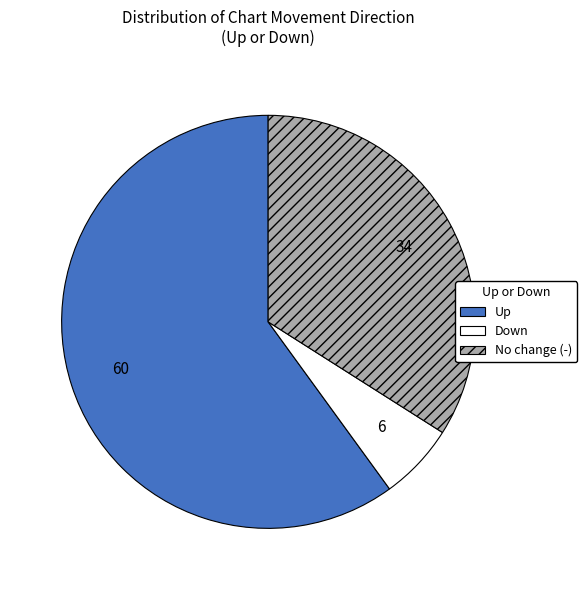

Is the sum of No change (-) and Up greater than half?

Yes